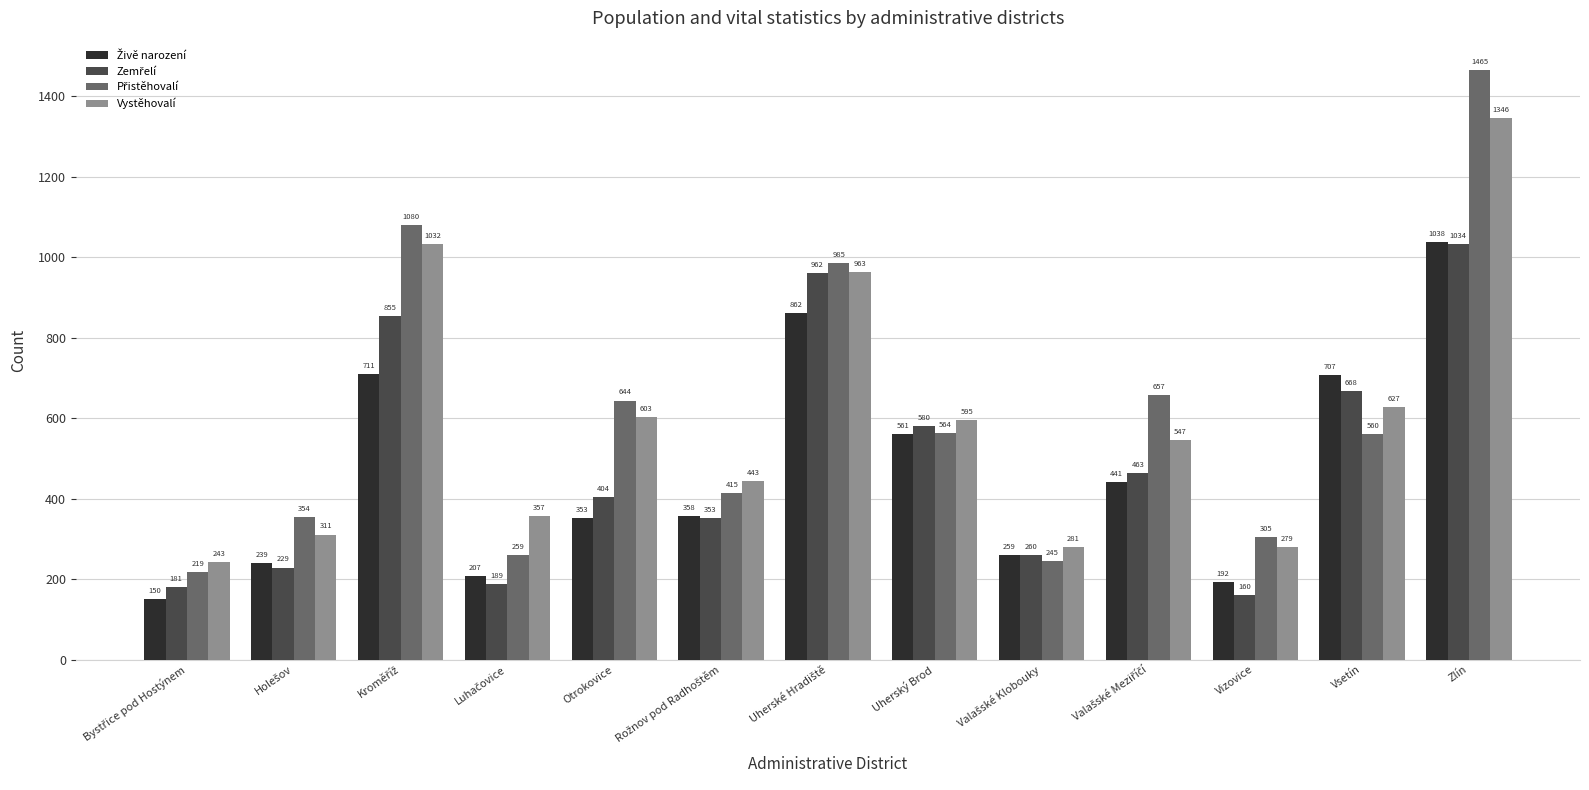

At which category is the sum across all series the highest?

Zlín